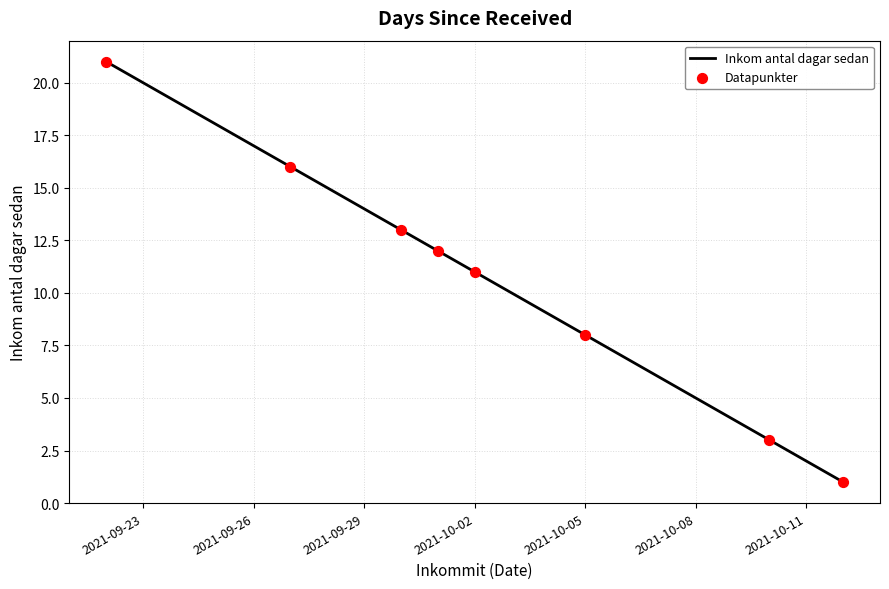

True or false: the data has more than 2 interior local peaks.

False